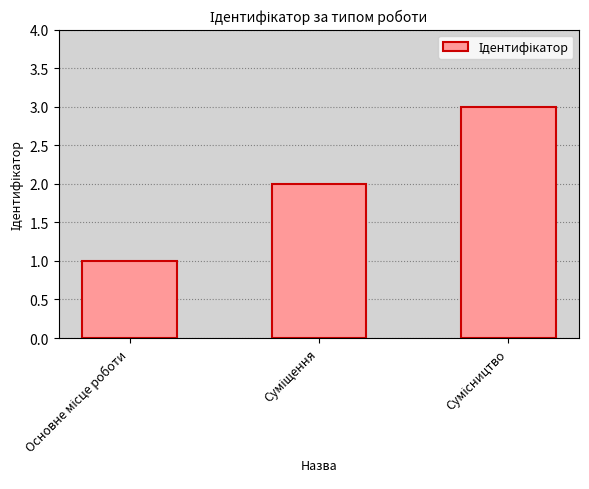

What is the difference between the maximum and second lowest values?

1